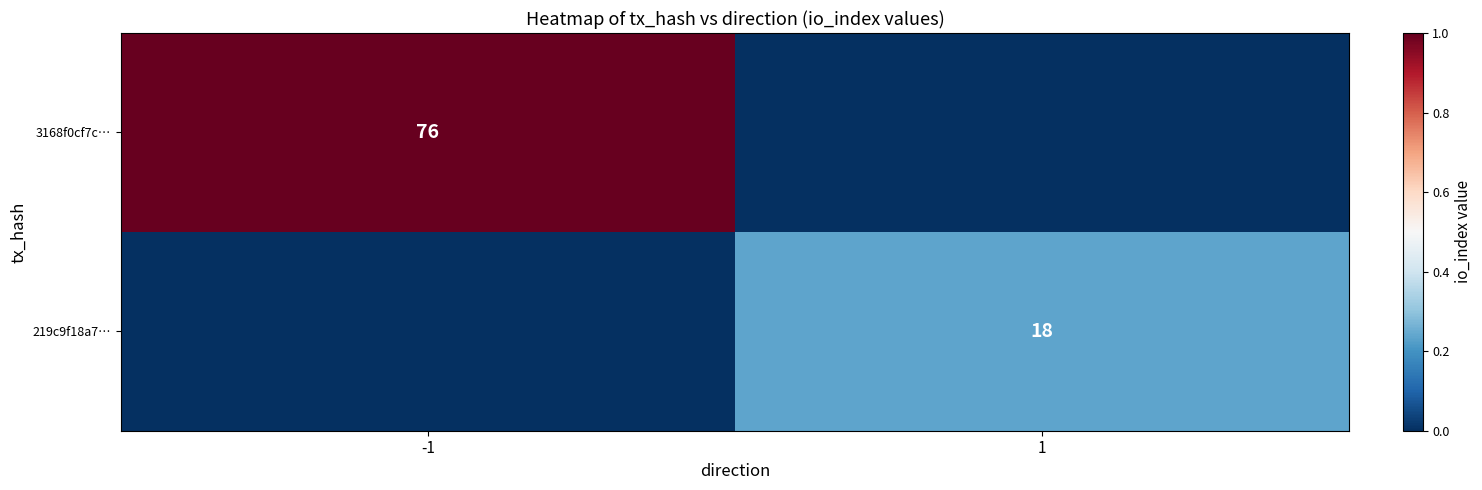

The 3168f0cf7c… series shows 0.3 at -1. True or false?

False